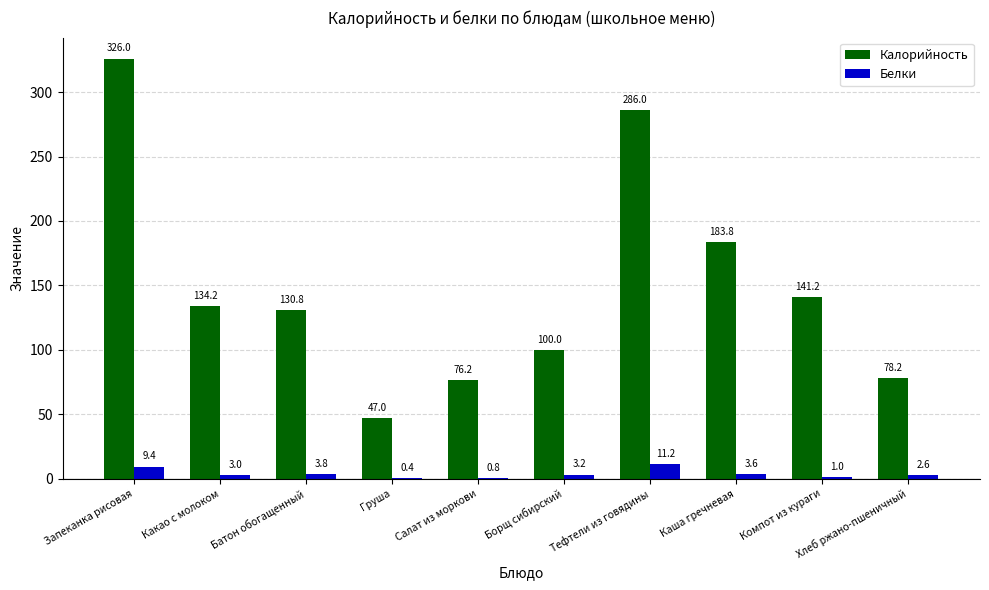

At which category is the sum across all series the highest?

Запеканка рисовая